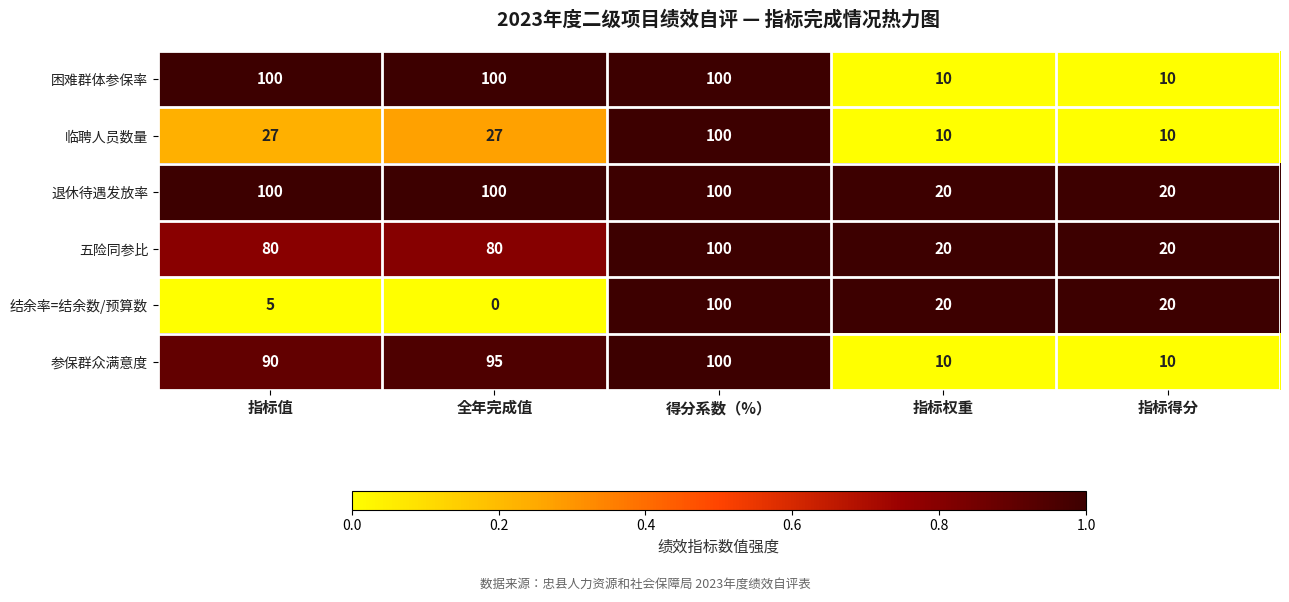

What is the difference between the highest and lowest values at 指标值?

95